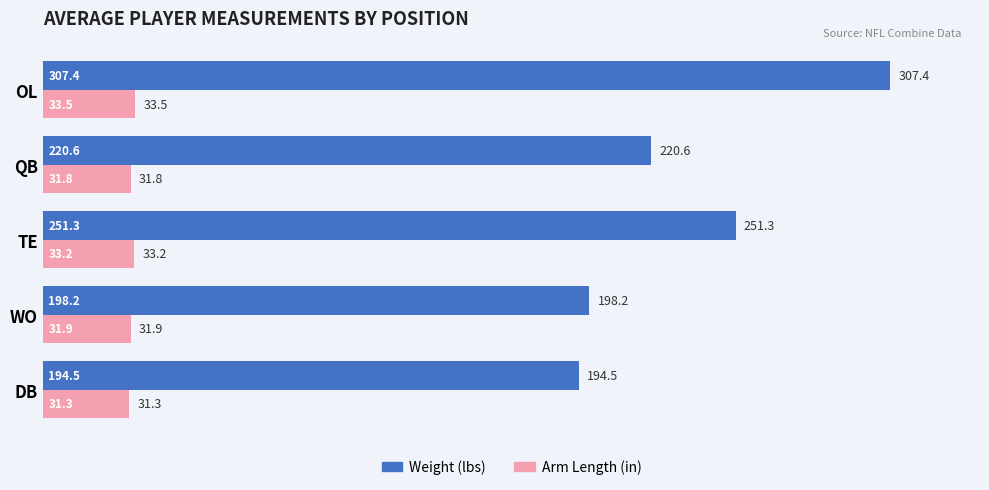

What is the sum of the Arm Length (in) values at DB and OL?

64.8